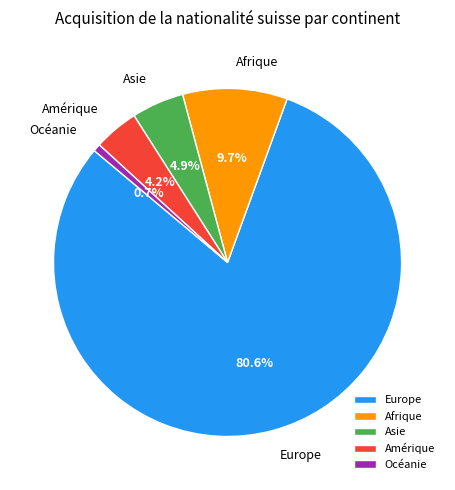

What is the majority slice?

Europe